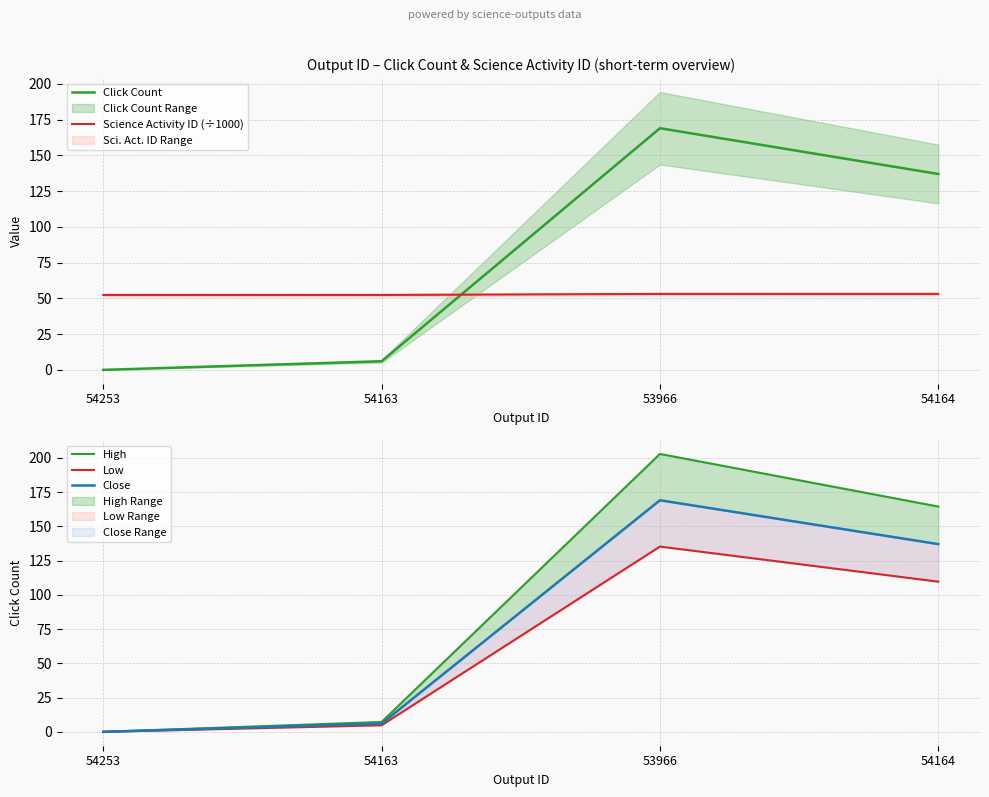

True or false: Science Activity ID (÷1000) has more than 1 interior local peaks.

False